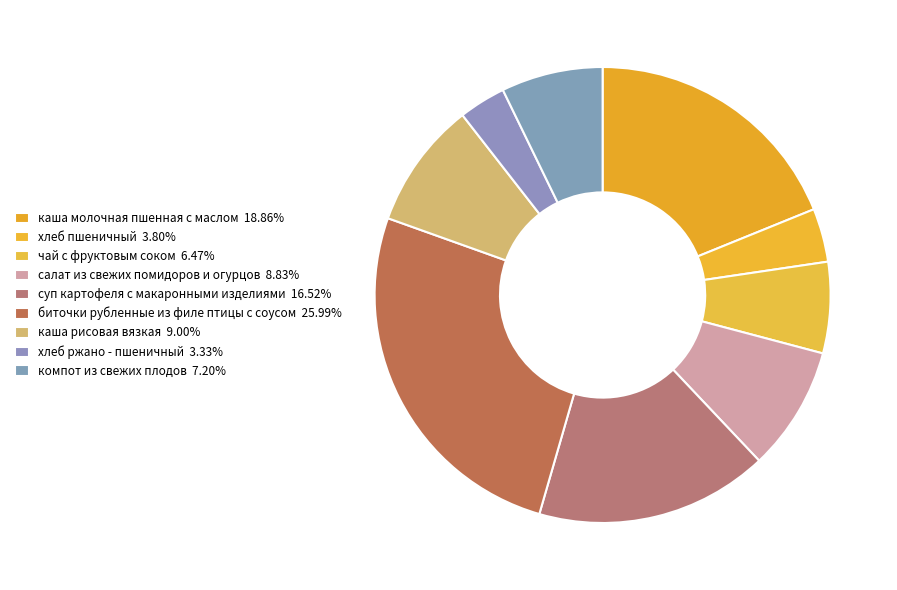

How many slices are in this pie chart?

9